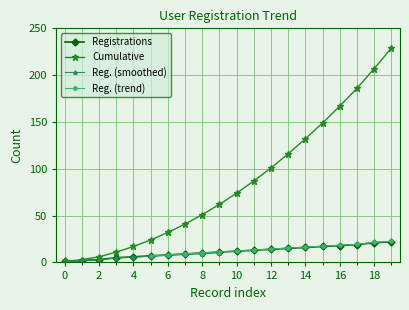

True or false: Cumulative and Registrations intersect in this chart.

False